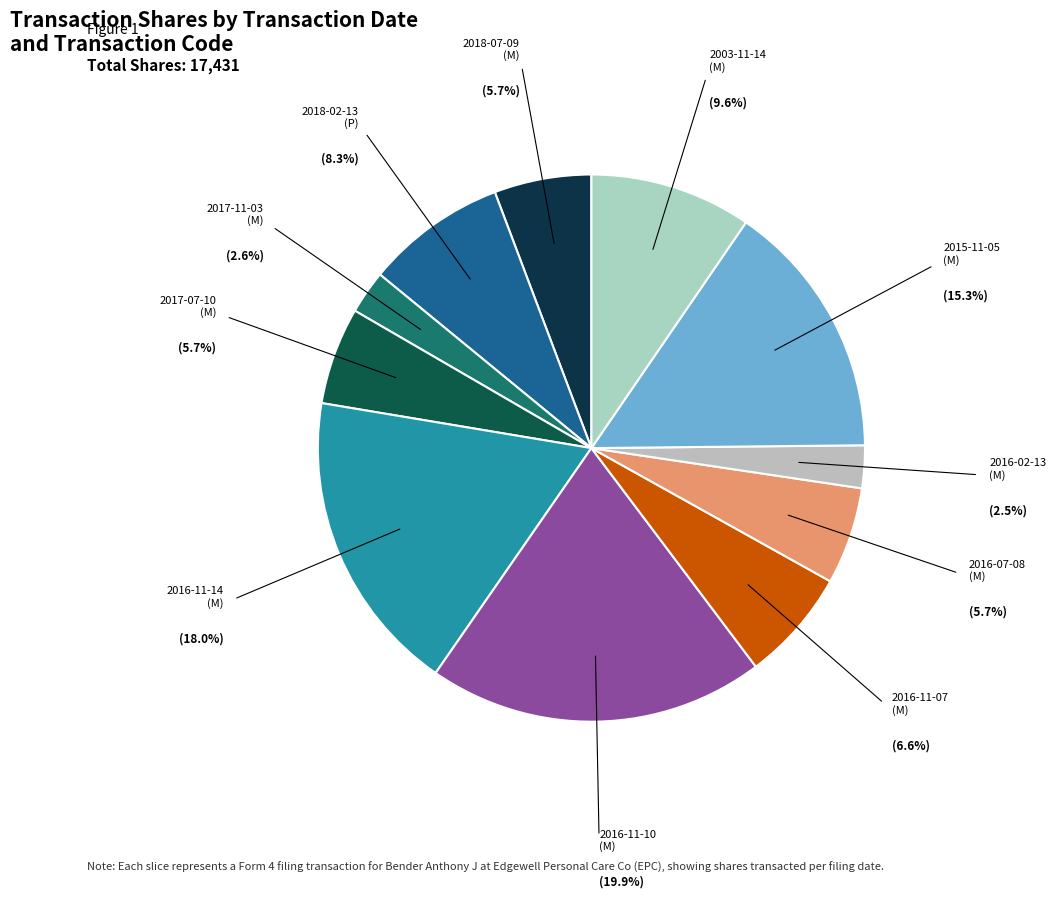

How many slices are in this pie chart?

11